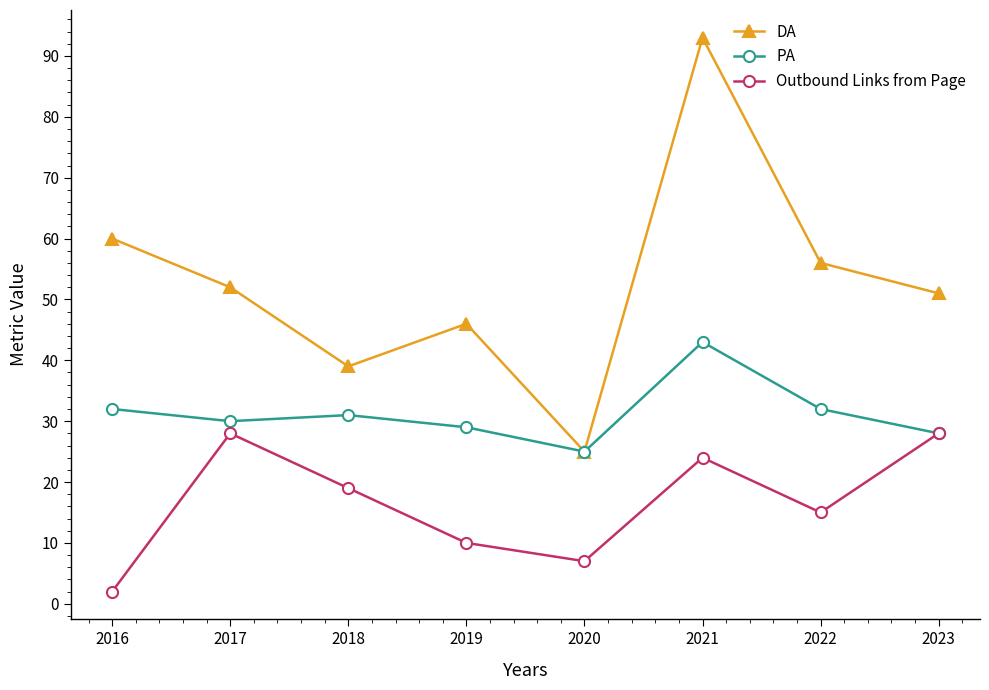

At which label is DA closest to 59?

2016